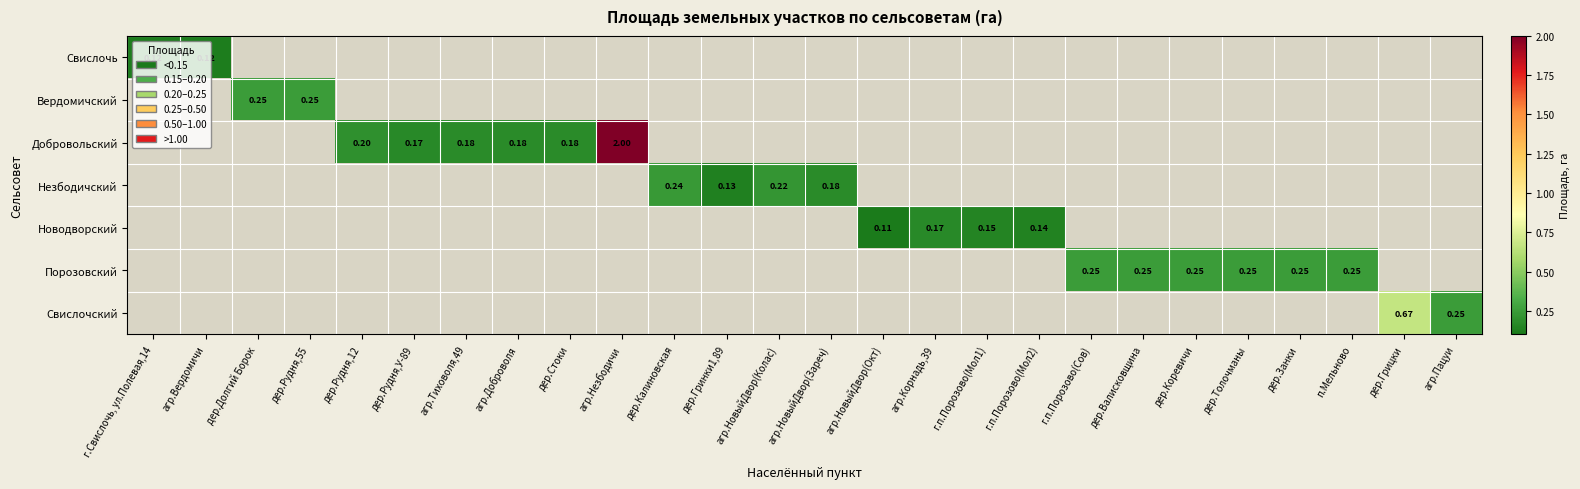

Which category has the highest value in the Вердомичский series?

дер.Долгий Борок